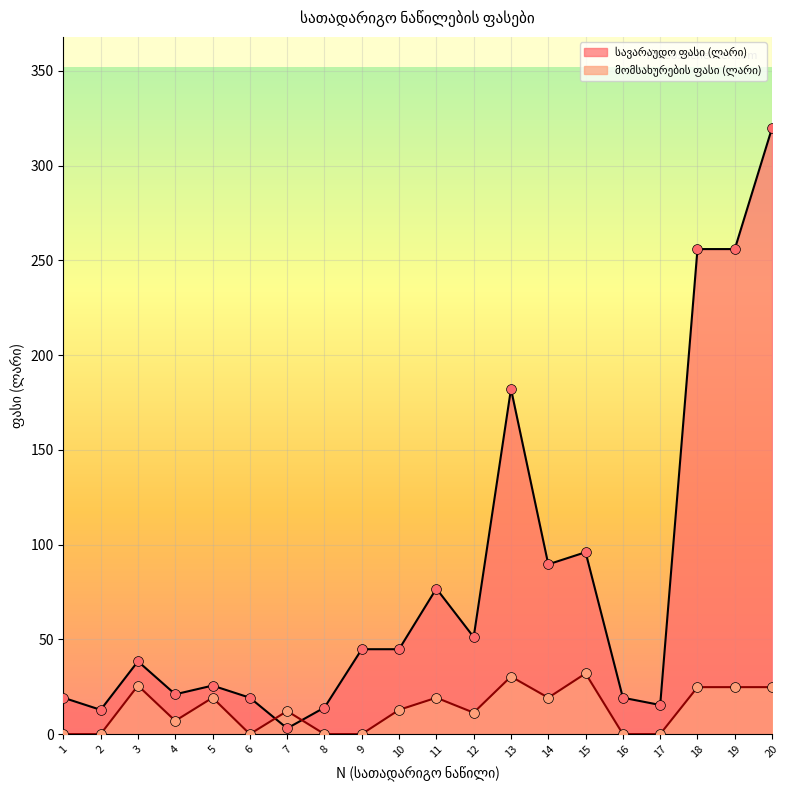

Is the value of სავარაუდო ფასი (ლარი) at 6 greater than the value of მომსახურების ფასი (ლარი) at 17?

Yes